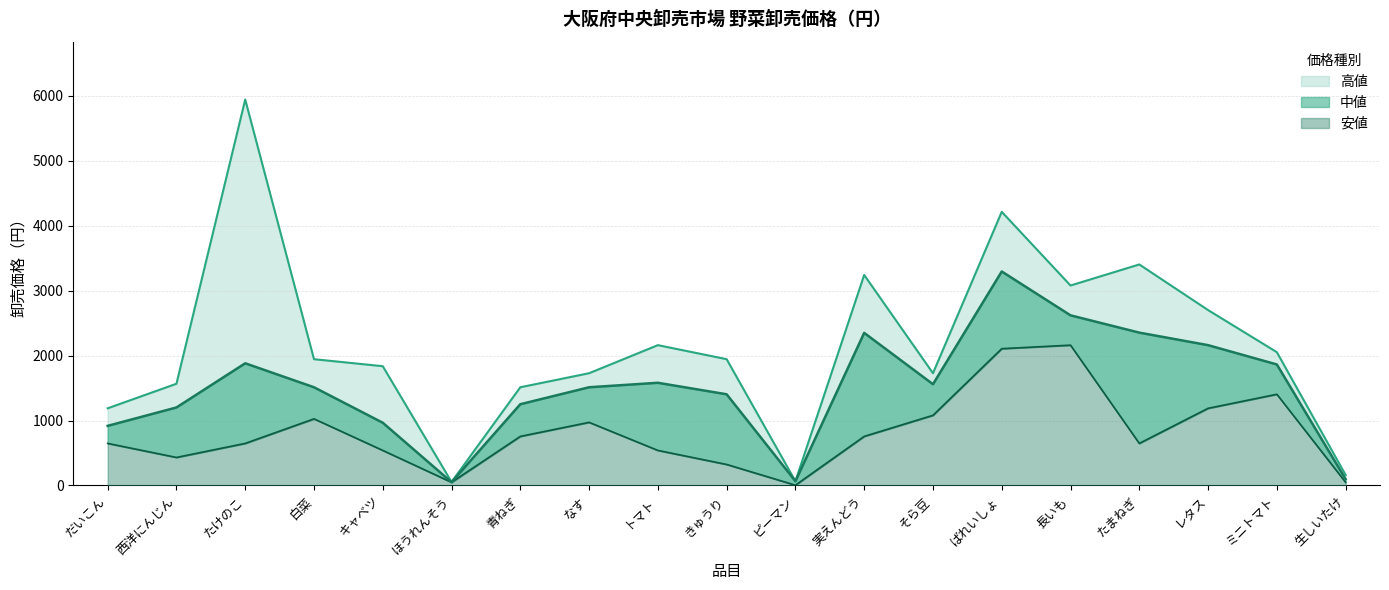

The value of 高値 at ミニトマト is 1070. True or false?

False